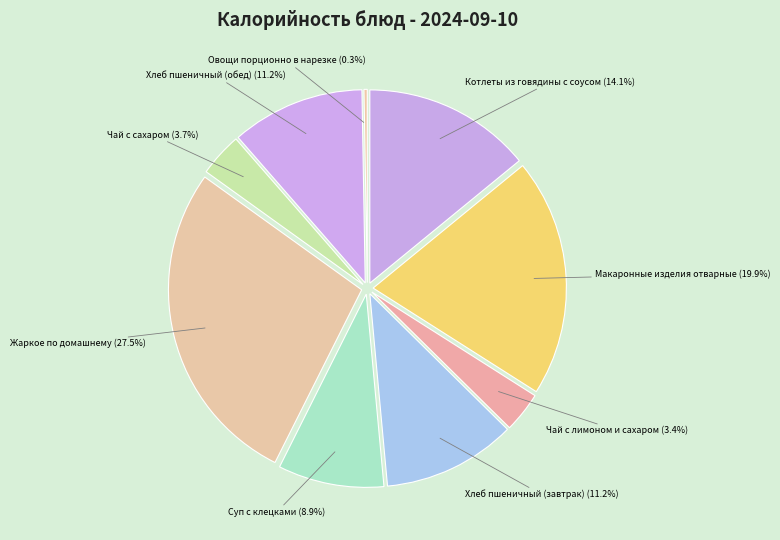

Is the sum of Овощи порционно в нарезке and Хлеб пшеничный (обед) greater than half?

No